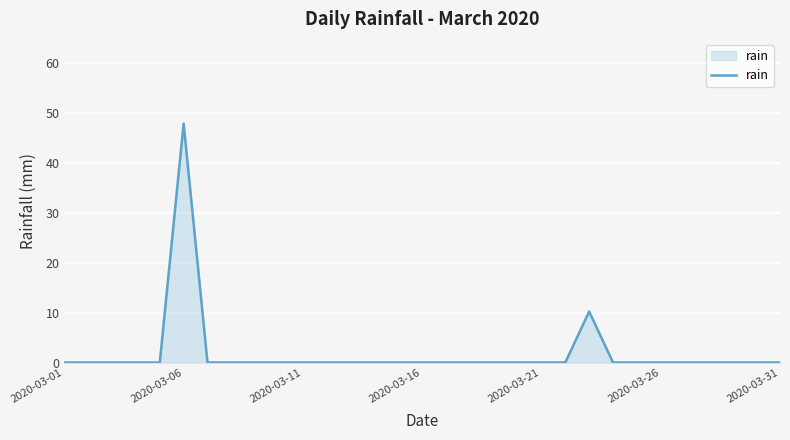

What is the maximum value shown in the chart?

47.8